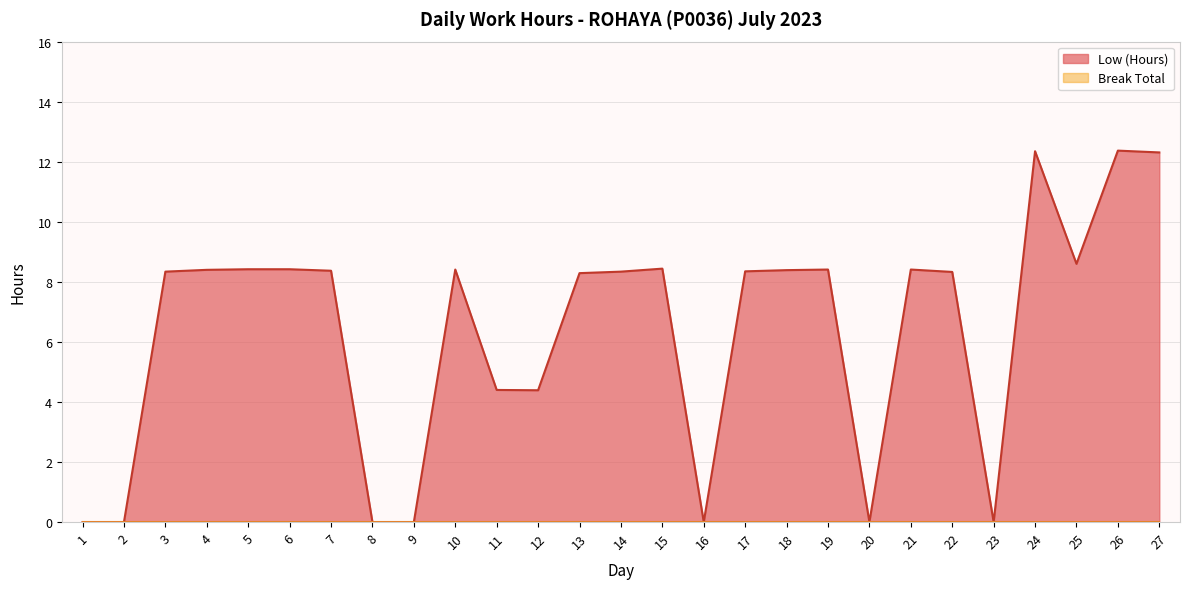

Reading left to right, list all the values displayed in this chart.

1=0.0	2=0.0	3=8.3	4=8.4	5=8.4	6=8.4	7=8.4	8=0.0	9=0.0	10=8.4	11=4.4	12=4.4	13=8.3	14=8.3	15=8.4	16=0.0	17=8.3	18=8.4	19=8.4	20=0.0	21=8.4	22=8.3	23=0.0	24=12.3	25=8.6	26=12.4	27=12.3